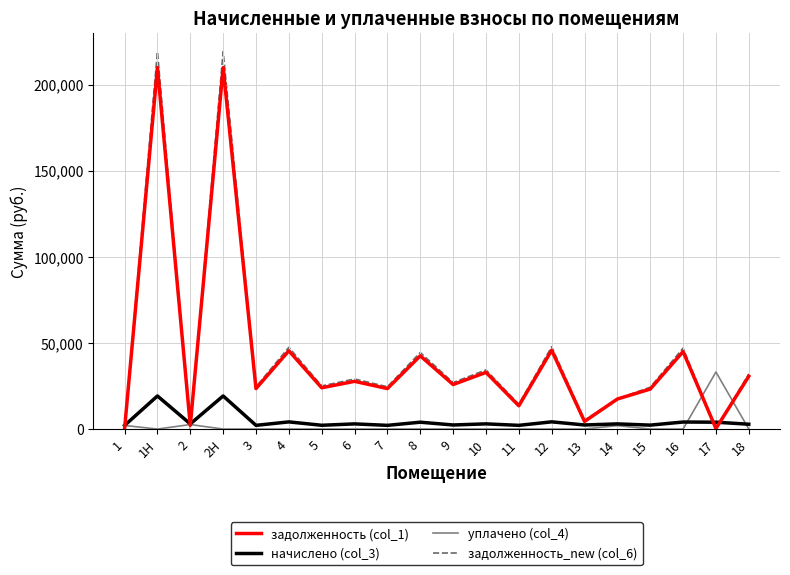

The value of задолженность_new (col_6) at 1 is 173.7. True or false?

True